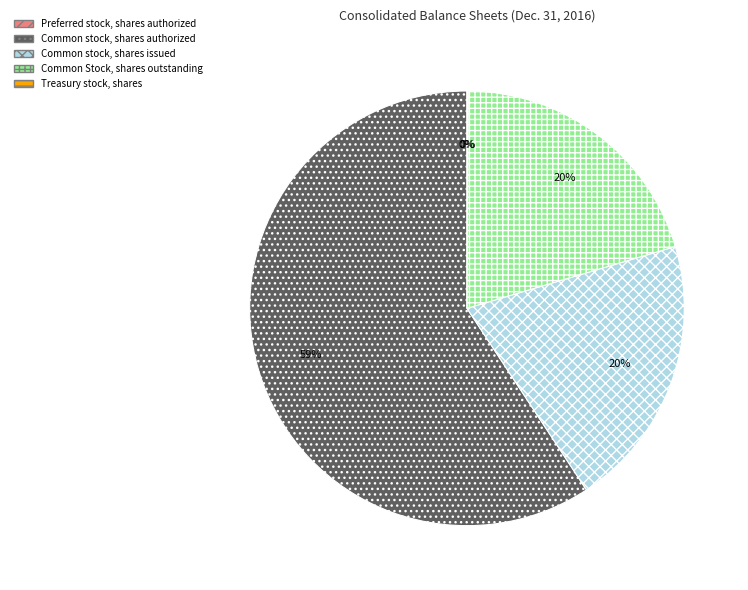

Which slice is the largest?

Common stock, shares authorized